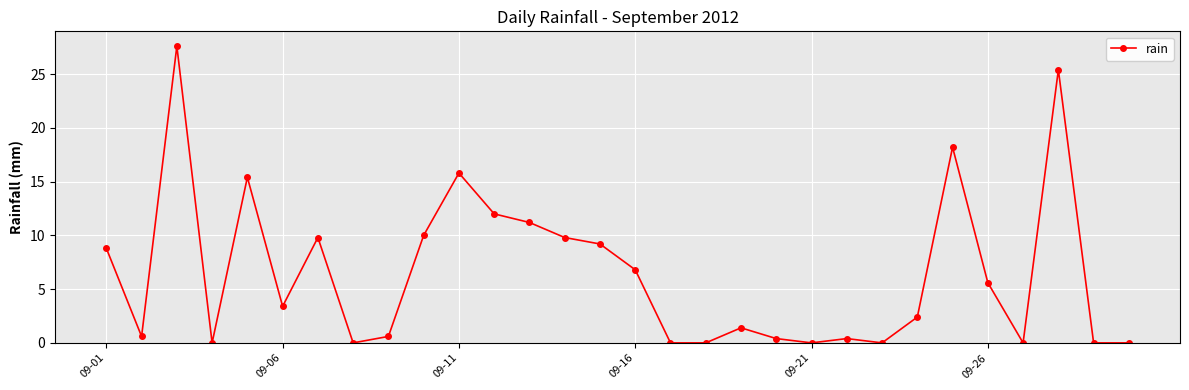

Reading right to left, list all the values displayed in this chart.

0.0	0.0	25.4	0.0	5.6	18.2	2.4	0.0	0.4	0.0	0.4	1.4	0.0	0.0	6.8	9.2	9.8	11.2	12.0	15.8	10.0	0.6	0.0	9.8	3.4	15.4	0.0	27.6	0.6	8.8